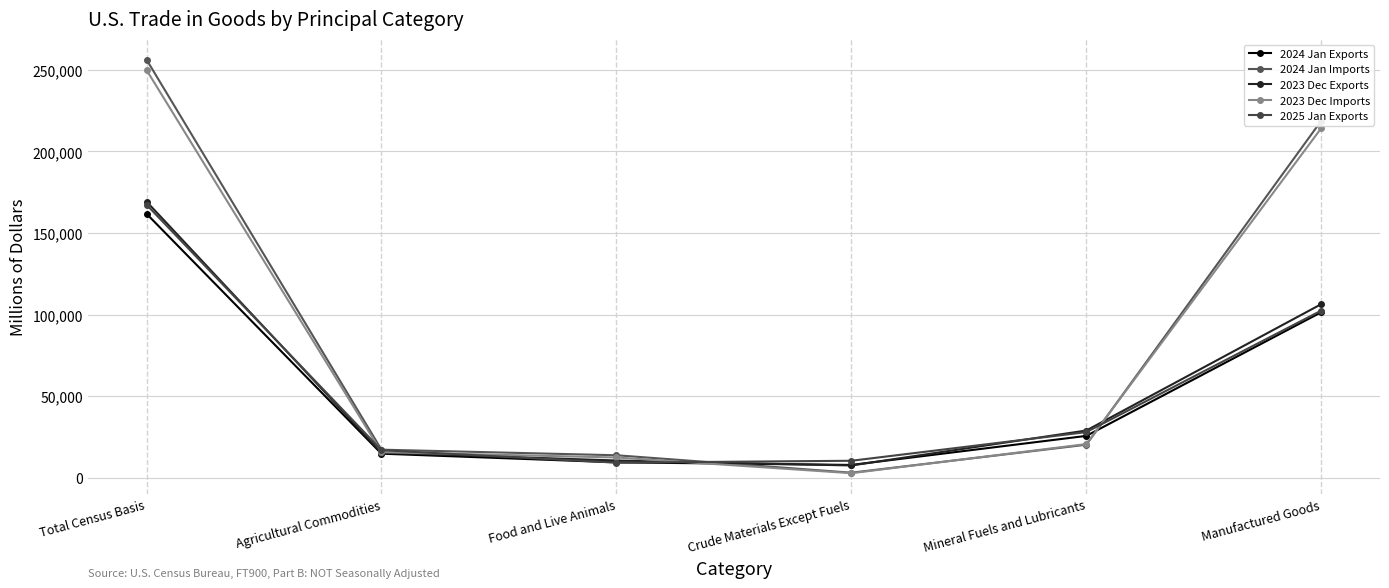

What is the difference between the highest and lowest values at Food and Live Animals?

4541